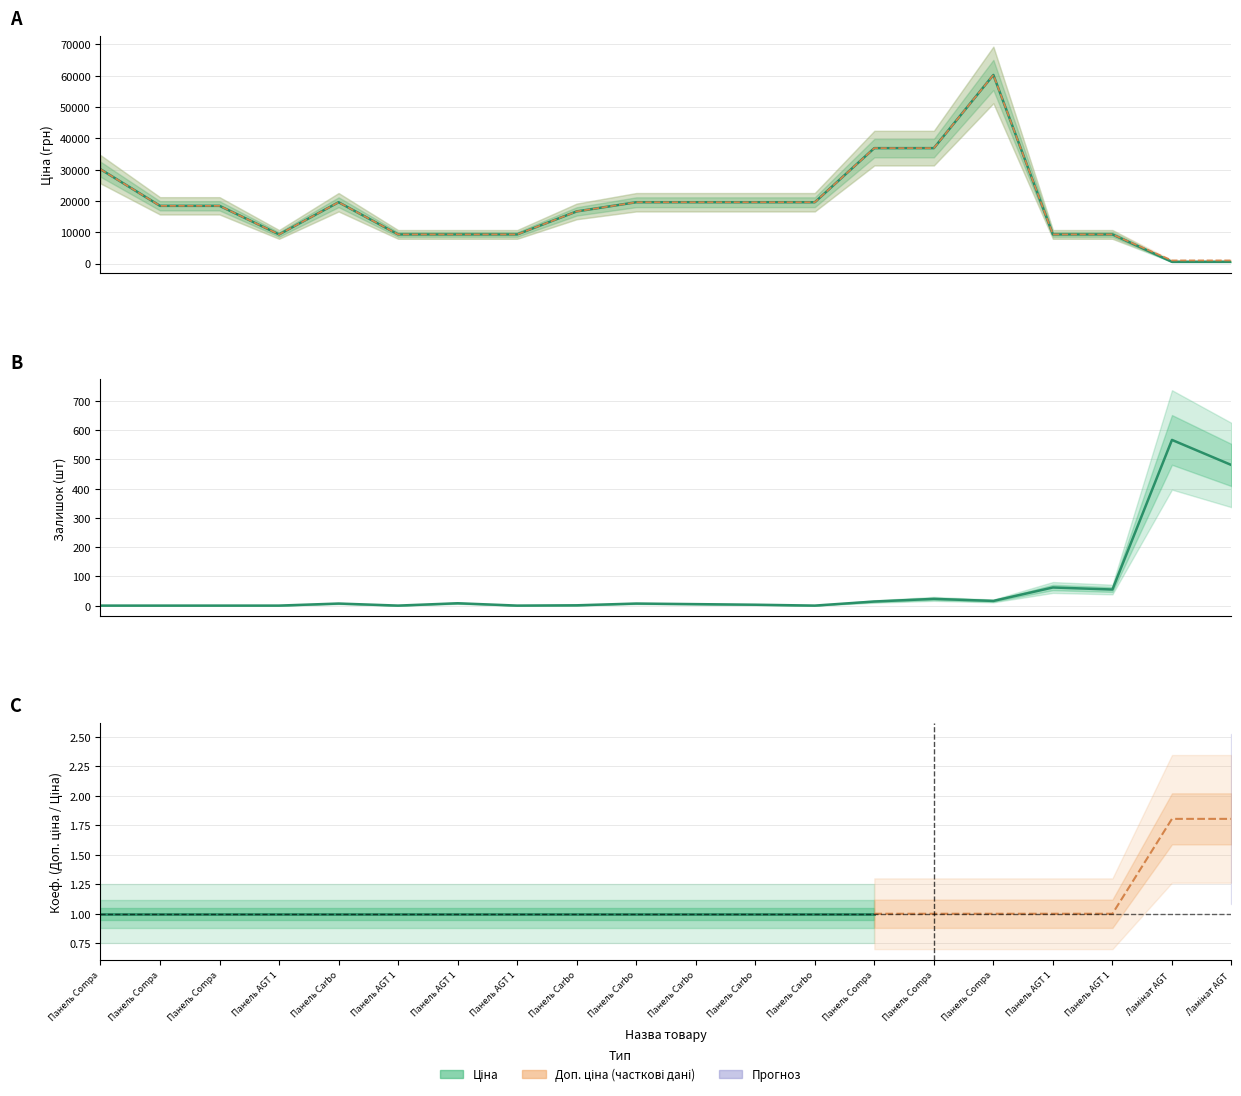

Reading right to left, list all the values displayed in this chart.

Ціна: 552.7	552.7	9290.5	9290.5	60205.6	36841.8	36841.8	19564.9	19564.9	19564.9	19564.9	16636.8	9290.5	9290.5	9290.5	19564.9	9290.5	18420.9	18420.9	30102.8
Доп. ціна: 997.5	997.5	9290.5	9290.5	60205.6	36841.8	36841.8	19564.9	19564.9	19564.9	19564.9	16636.8	9290.5	9290.5	9290.5	19564.9	9290.5	18420.9	18420.9	30102.8
Залишок: 481.0	567.0	55.0	62.0	16.0	23.0	14.0	0.0	3.0	5.0	7.0	1.0	0.0	8.0	0.0	7.0	0.0	0.0	0.0	0.0